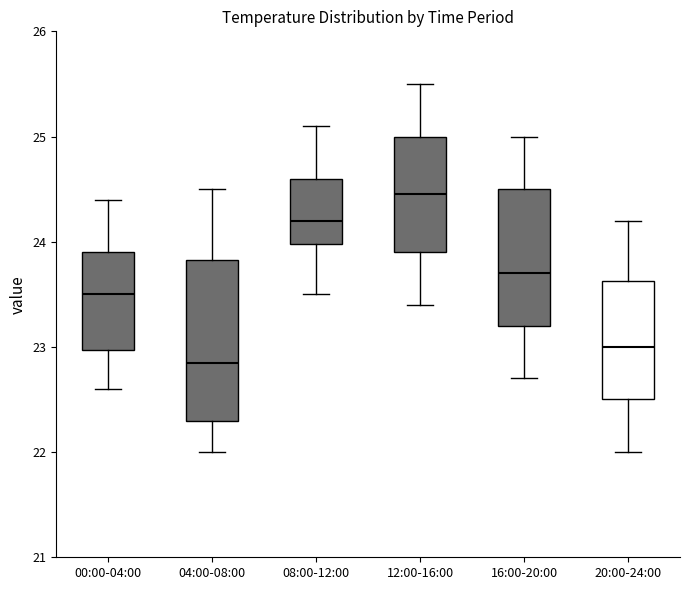

Which box is the tallest, from its lower edge to its upper edge?

04:00-08:00